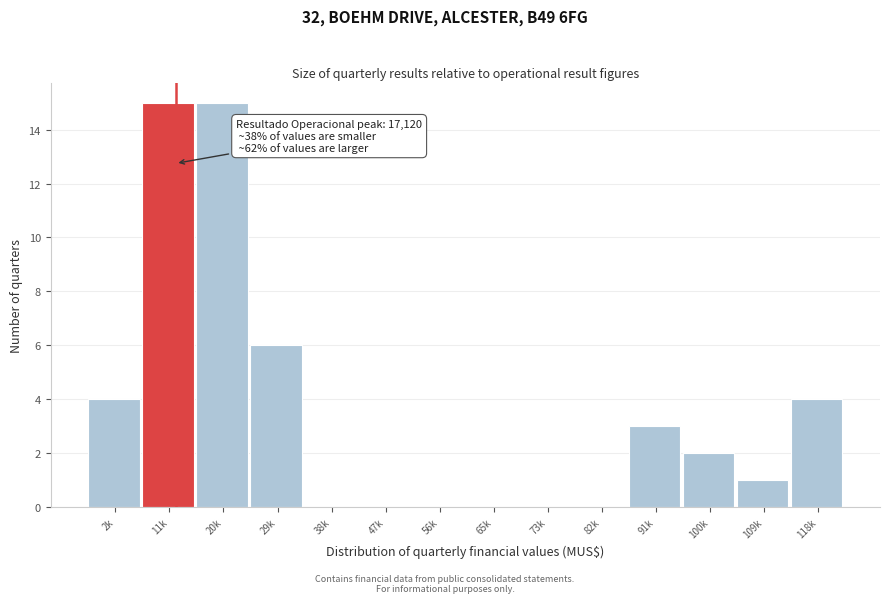

Reading left to right, what are all the values shown in this chart?

2k=4	11k=15	20k=15	29k=6	38k=0	47k=0	56k=0	65k=0	73k=0	82k=0	91k=3	100k=2	109k=1	118k=4